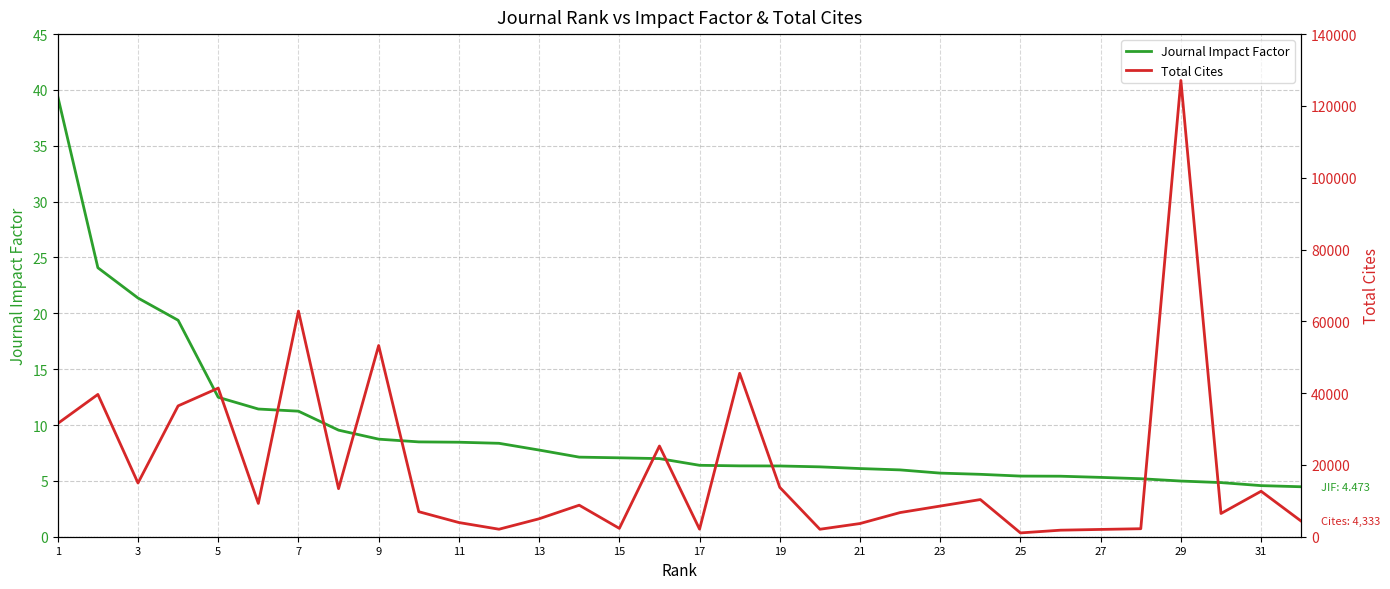

True or false: Journal Impact Factor has a value of 8.7 at 9.

True